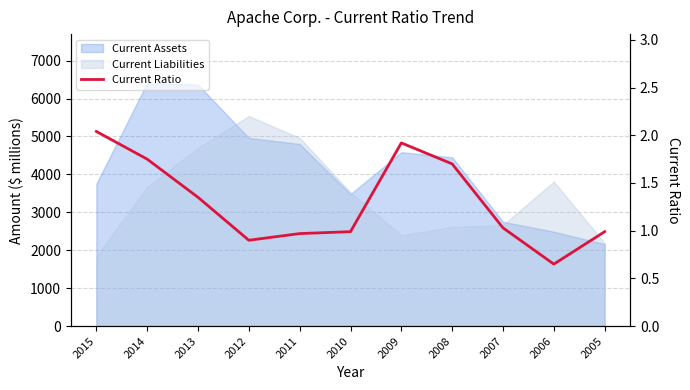

The chart shows a value of 1.7 at 2010. True or false?

False